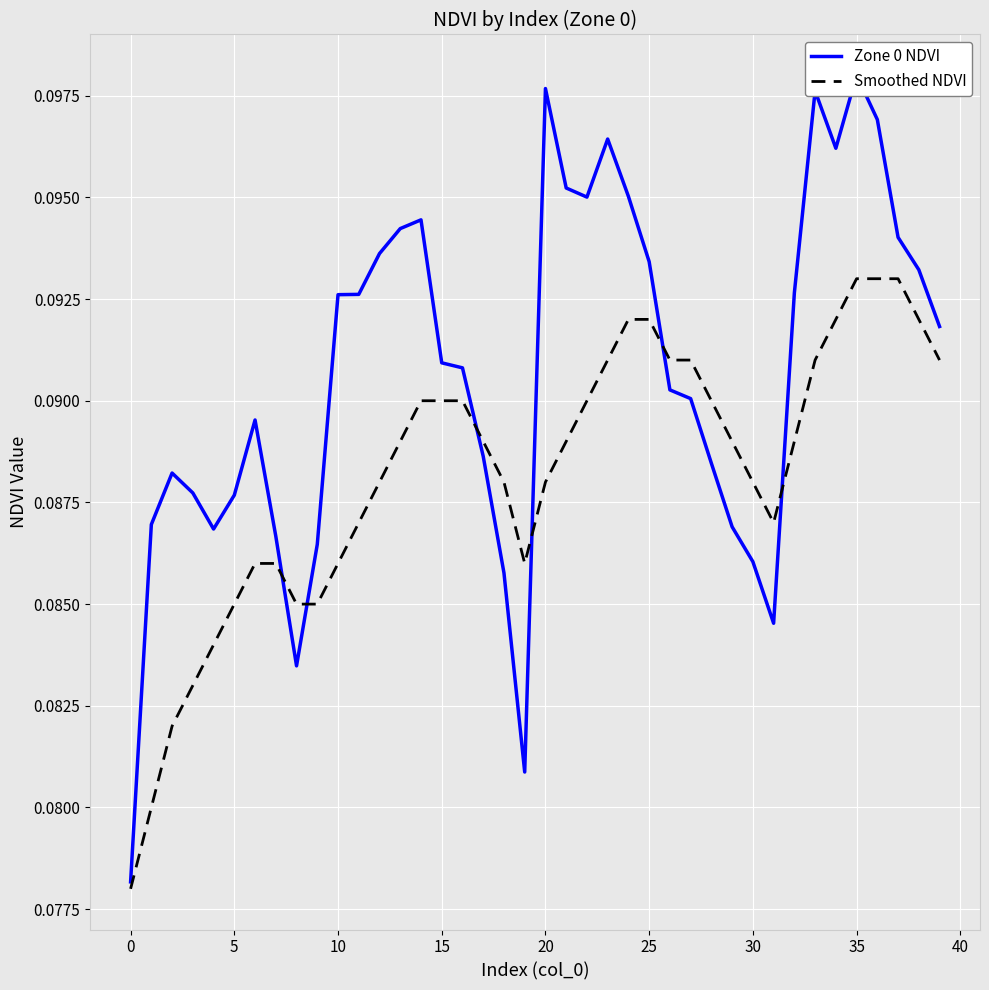

What is the sum of all Zone 0 NDVI values?

3.6